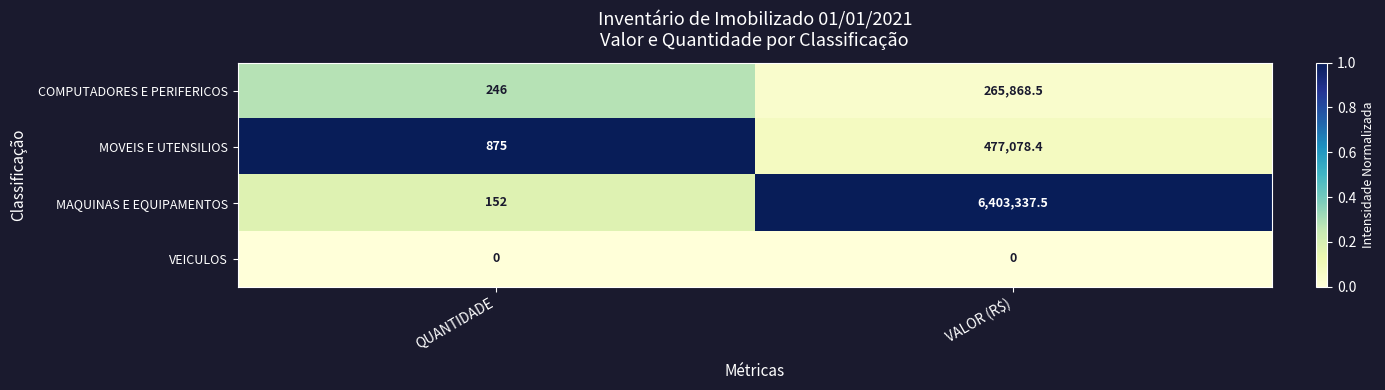

List the series in order of their peak value, highest first.

MAQUINAS E EQUIPAMENTOS, MOVEIS E UTENSILIOS, COMPUTADORES E PERIFERICOS, VEICULOS